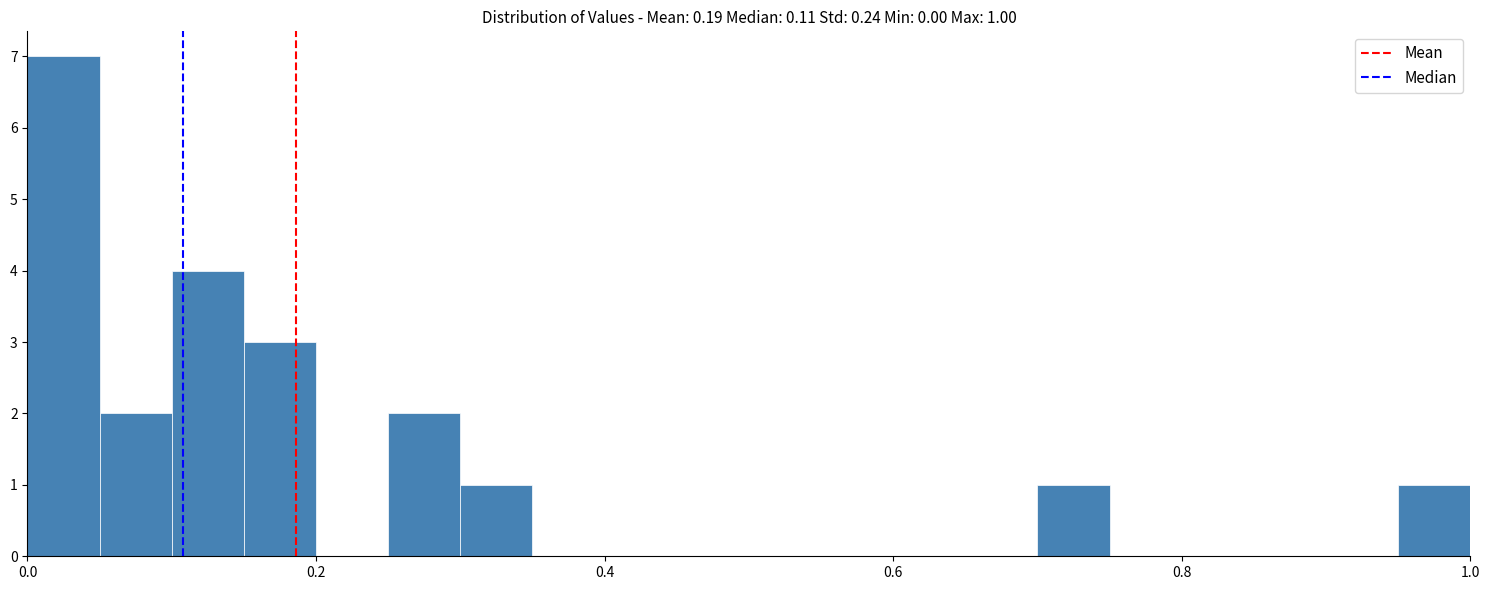

Read against the x-axis, roughly where is the centre of the tallest bar?

0.02